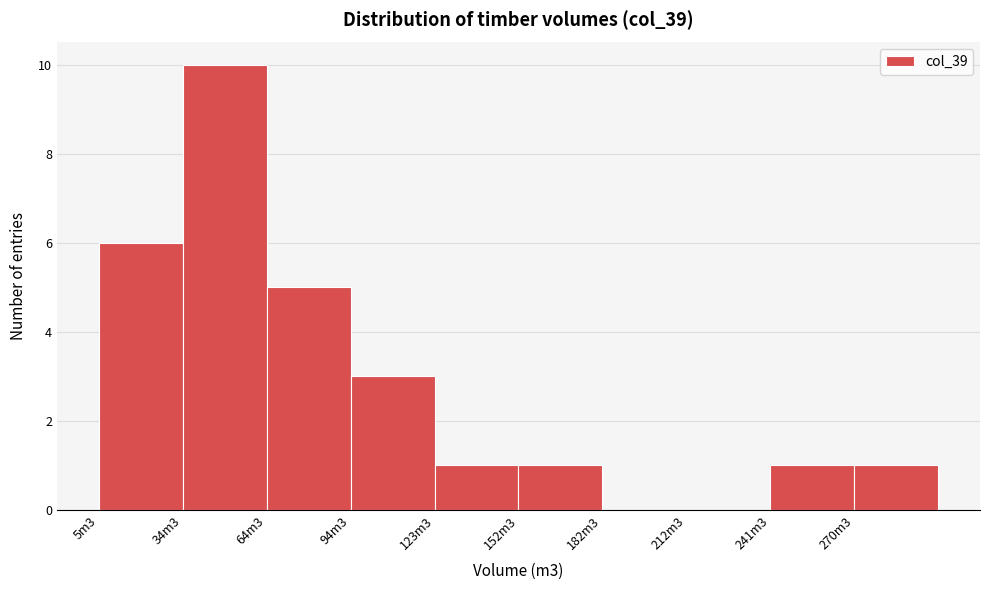

Reading left to right, list all the values displayed in this chart.

5m3=6	34m3=10	64m3=5	94m3=3	123m3=1	152m3=1	182m3=0	212m3=0	241m3=1	270m3=1